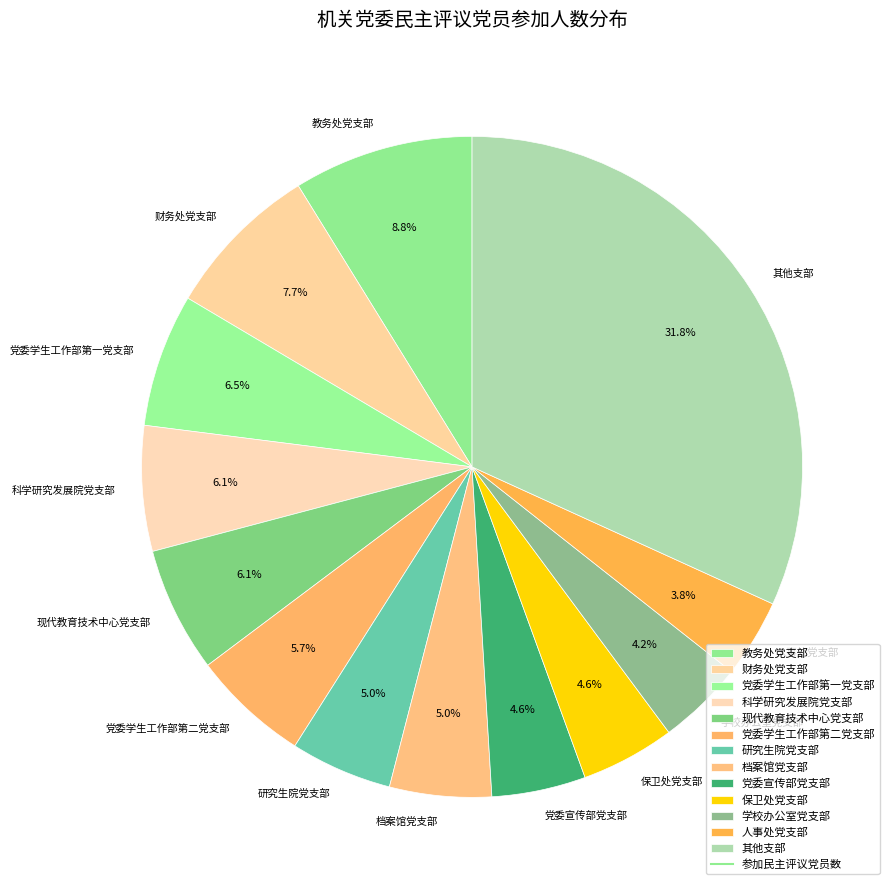

To the nearest percent, what is the combined percentage of 党委学生工作部第一党支部 and 党委宣传部党支部?

11%